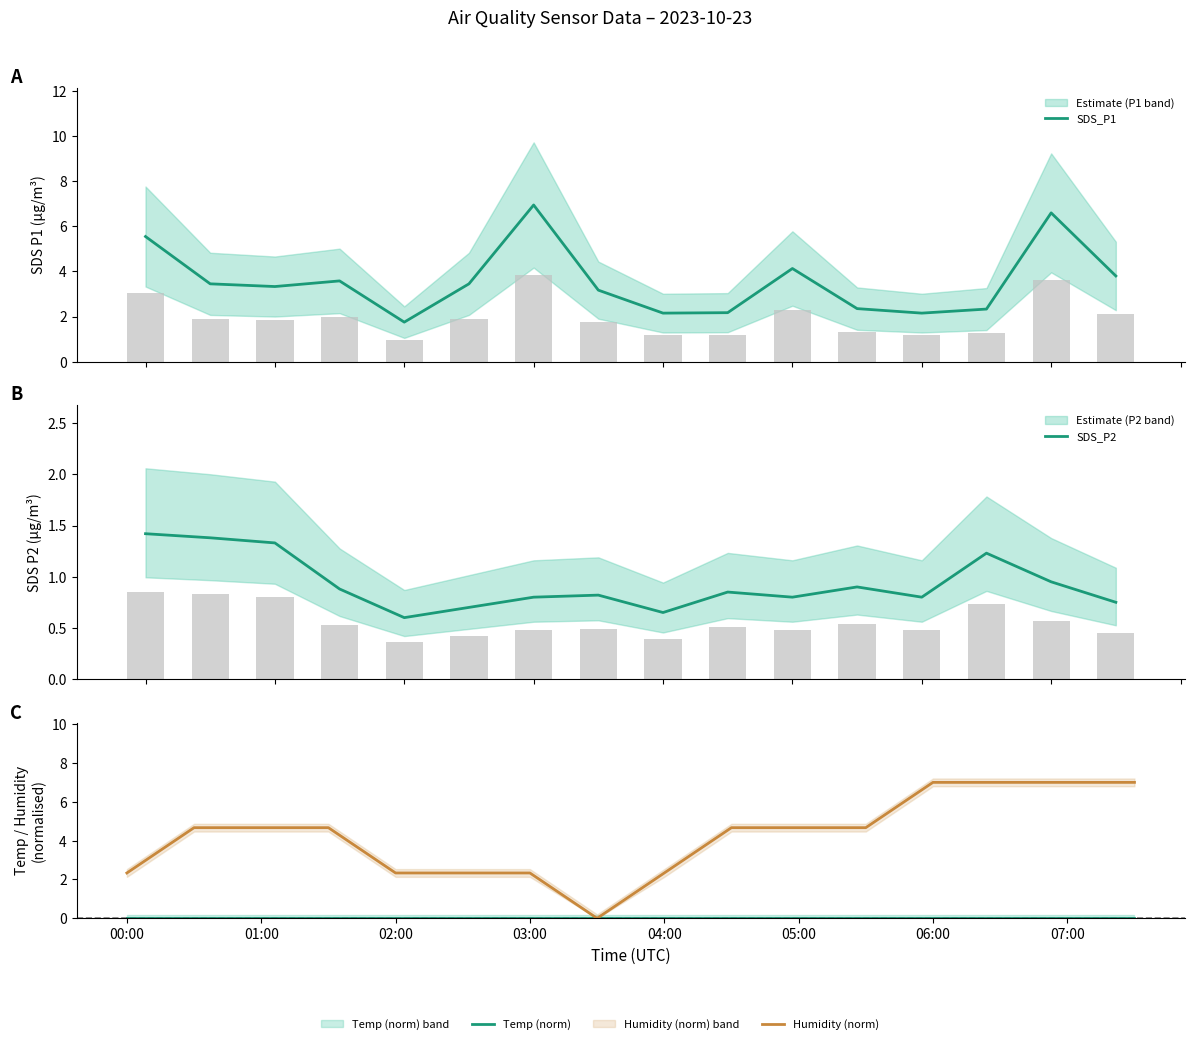

Rank the series by their average value, from highest to lowest.

Humidity (norm), SDS_P1, SDS_P2, Temp (norm)